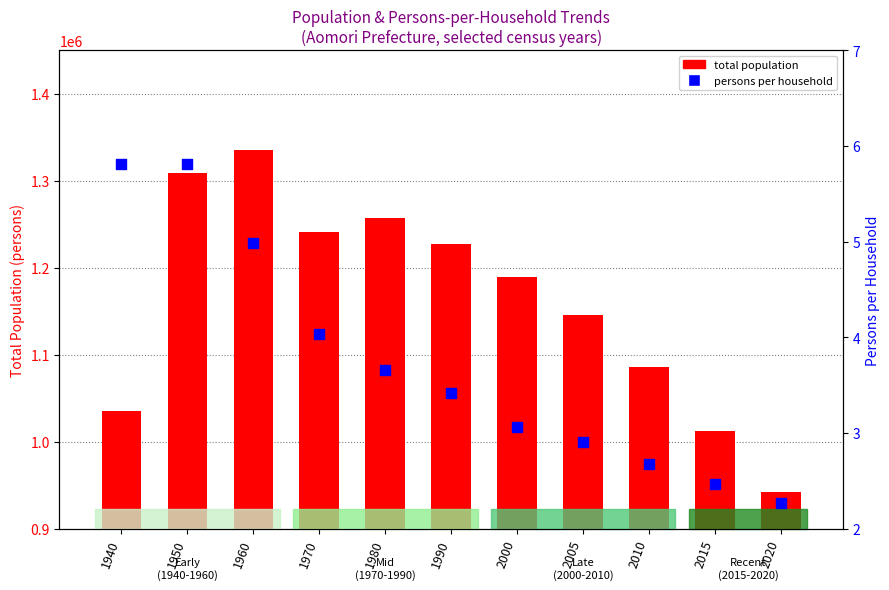

What are all the series names shown in the legend?

total population, persons per household